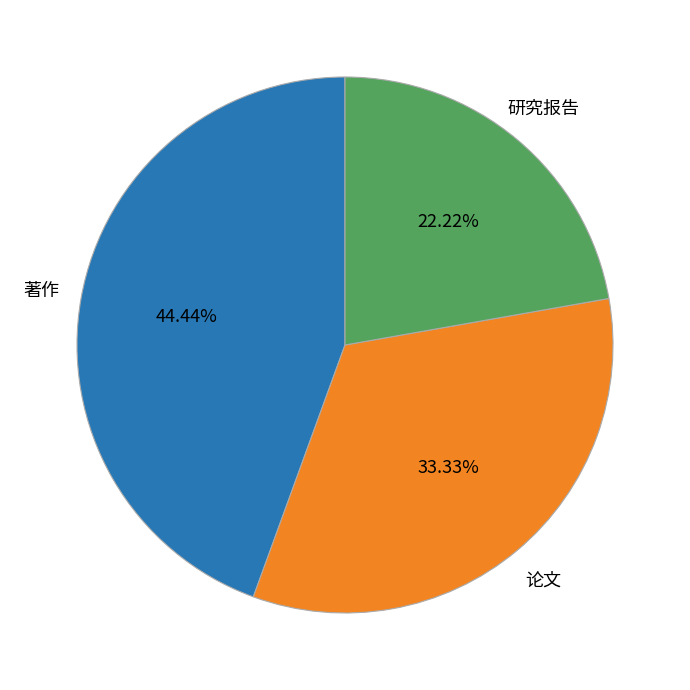

Is there a majority slice in this chart?

No